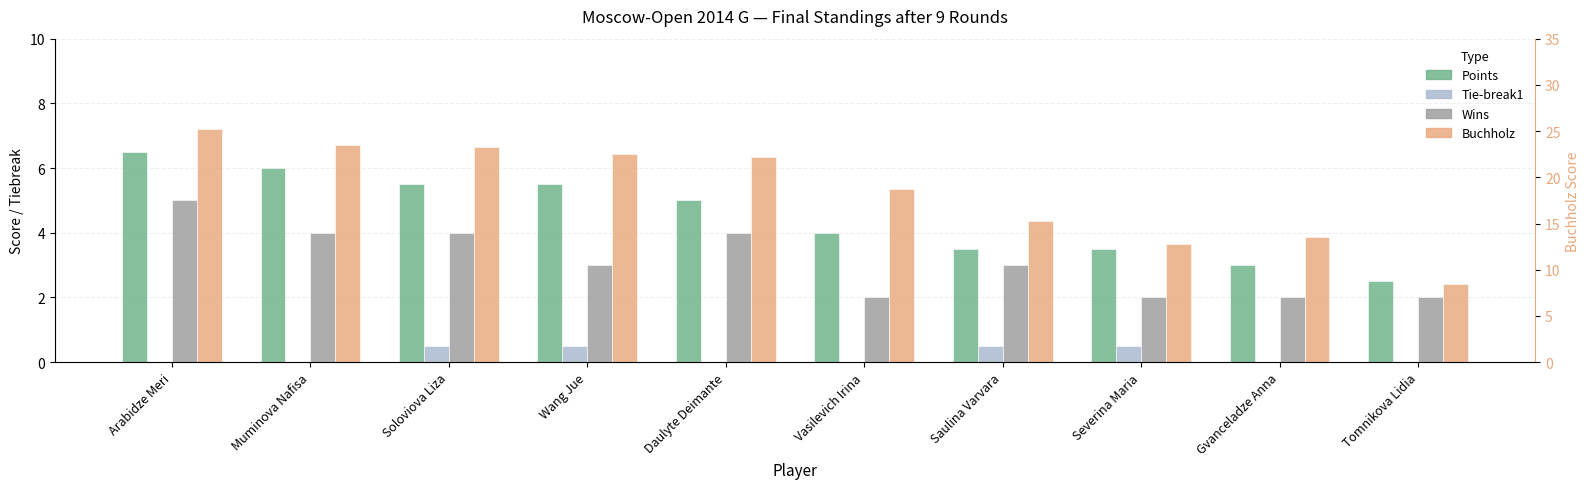

How many bars are there in total?

40